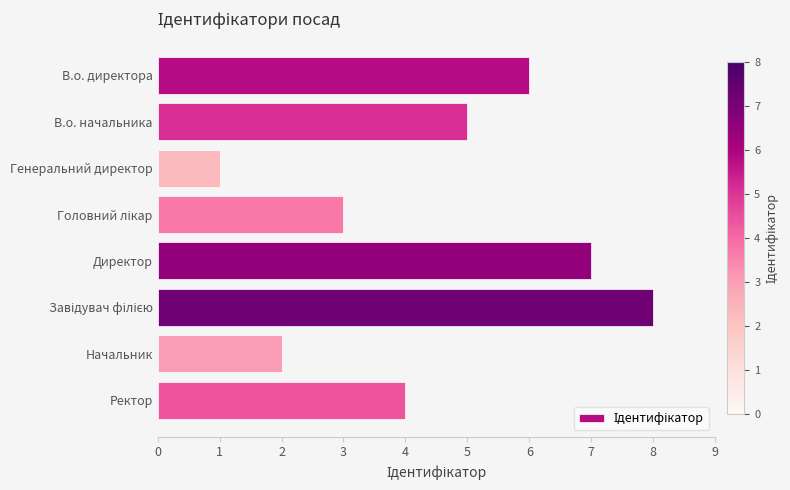

What is the sum of all values?

36